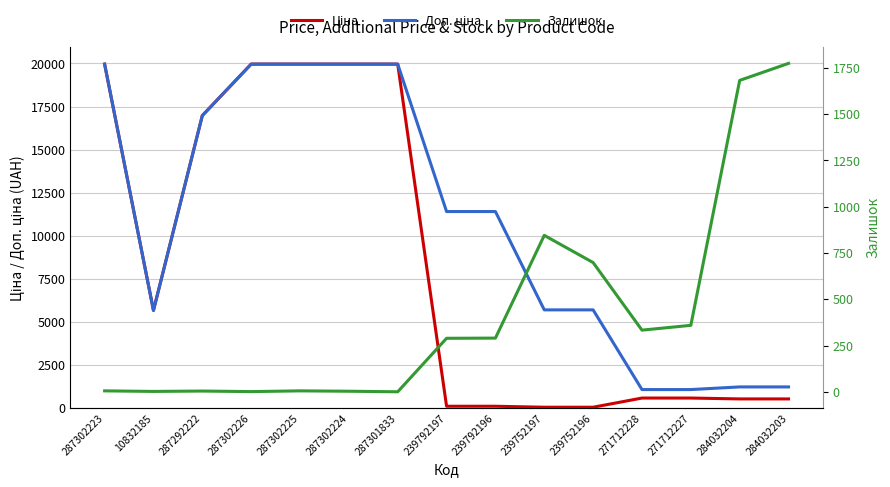

How many data points in Залишок are above 289?

7